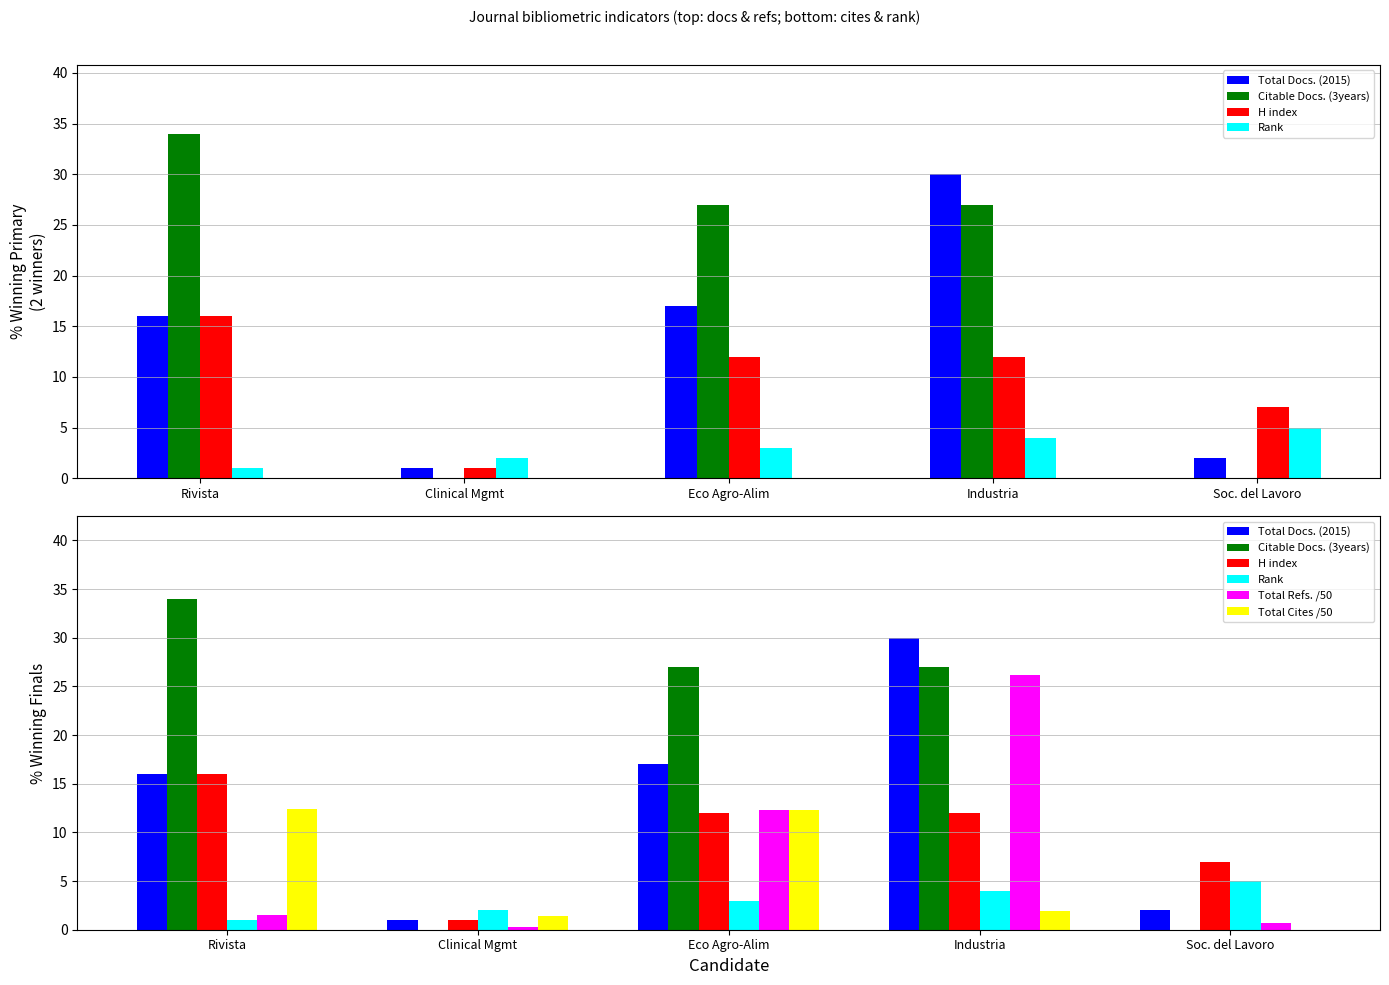

List the series in order of their peak value, lowest first.

Rank, Total Cites /50, H index, Total Refs. /50, Total Docs. (2015), Citable Docs. (3years)